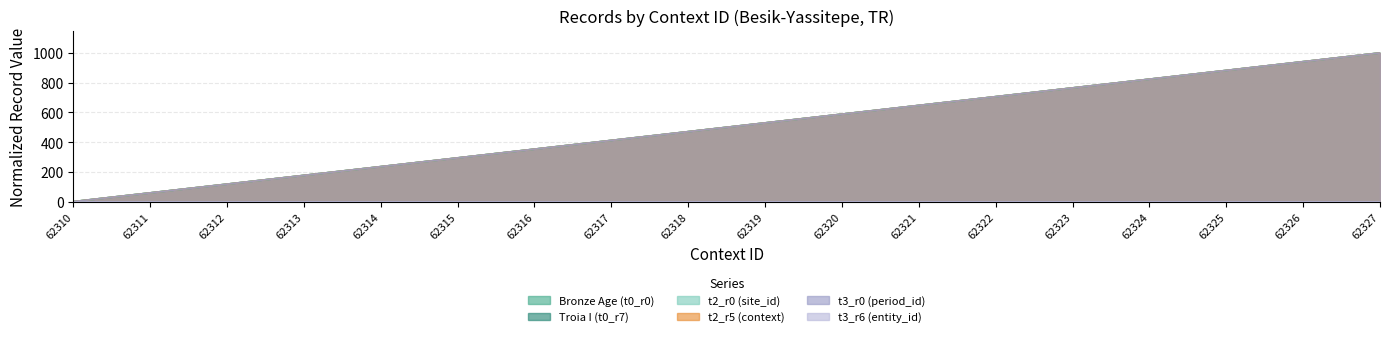

True or false: Troia I (t0_r7) and Bronze Age (t0_r0) intersect in this chart.

False